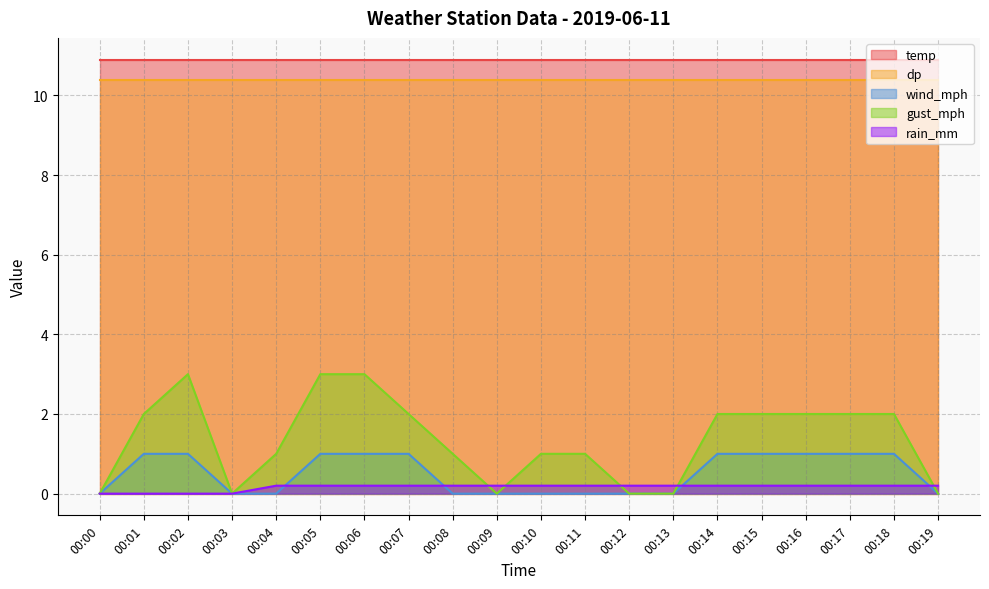

True or false: gust_mph and wind_mph intersect in this chart.

False